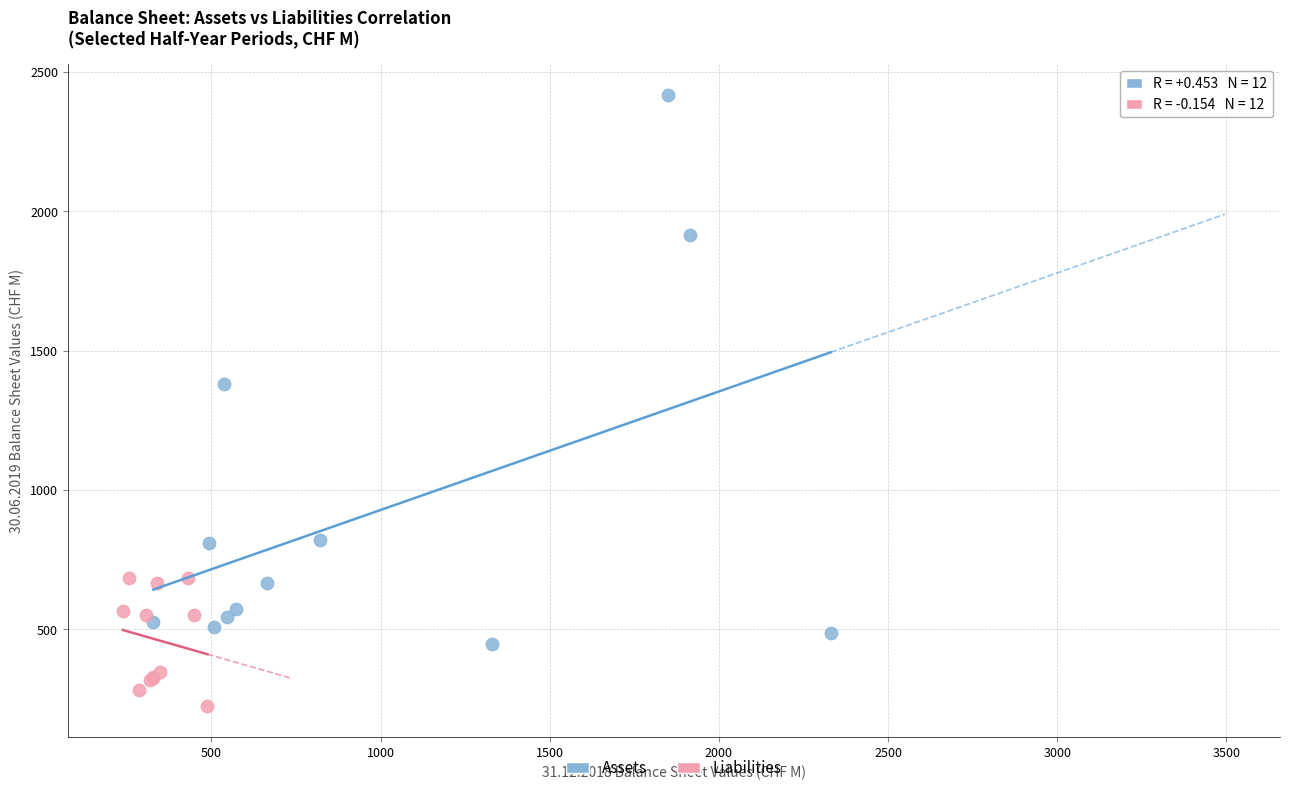

Which series reaches the maximum Y coordinate?

Assets